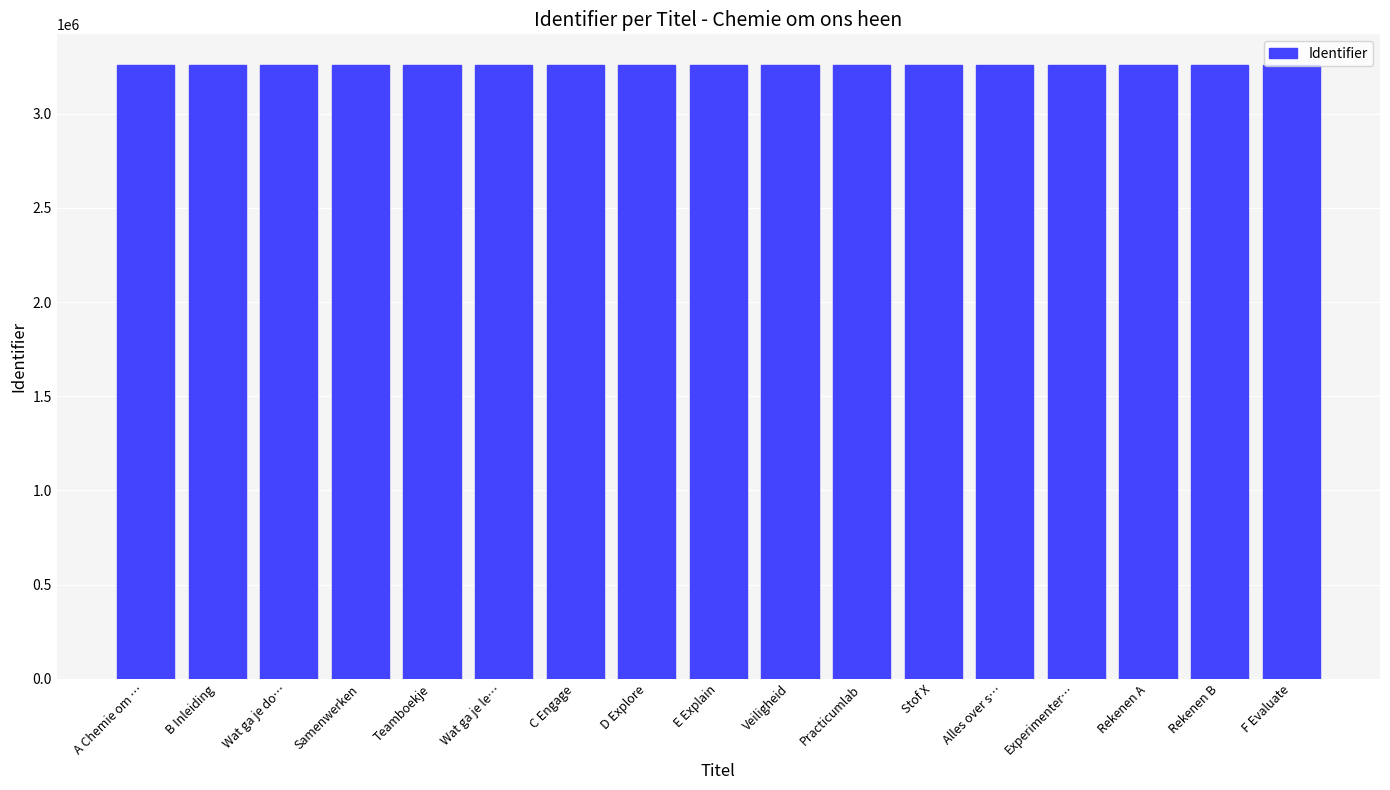

Read the value at A Chemie om …, to the nearest 5.

3258195